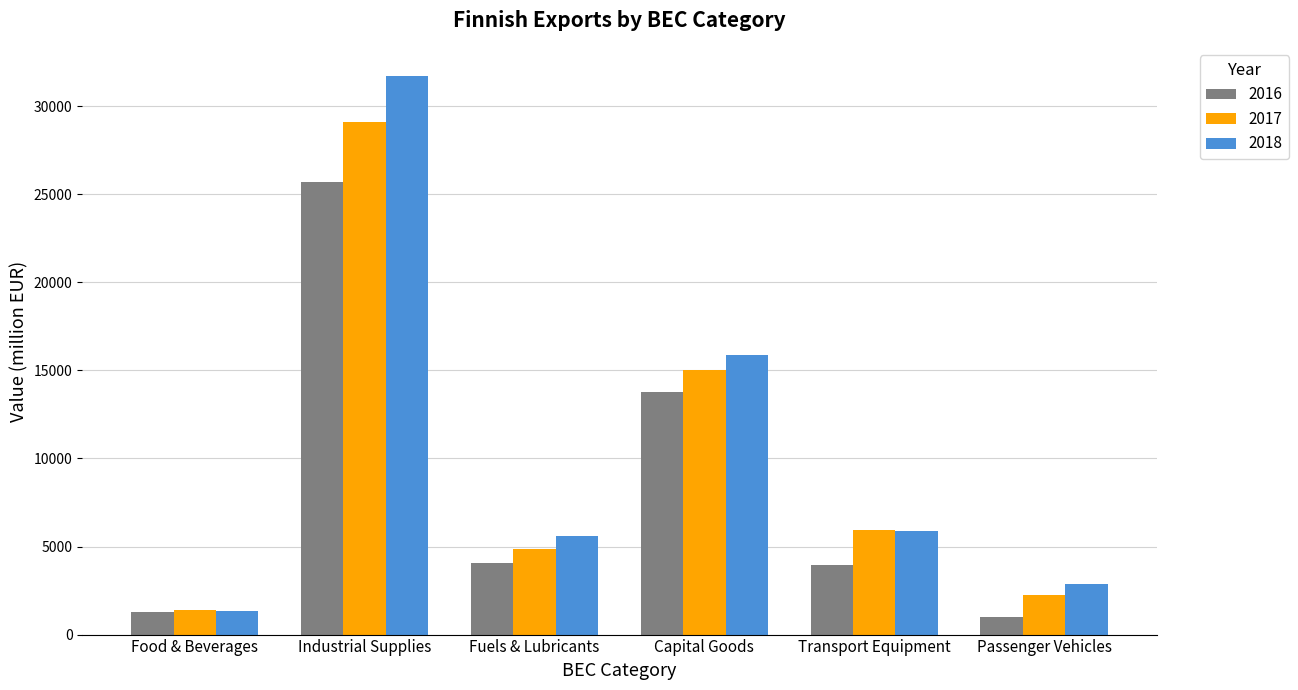

What is the difference between the maximum and second lowest values in the 2018 series?

28853.9